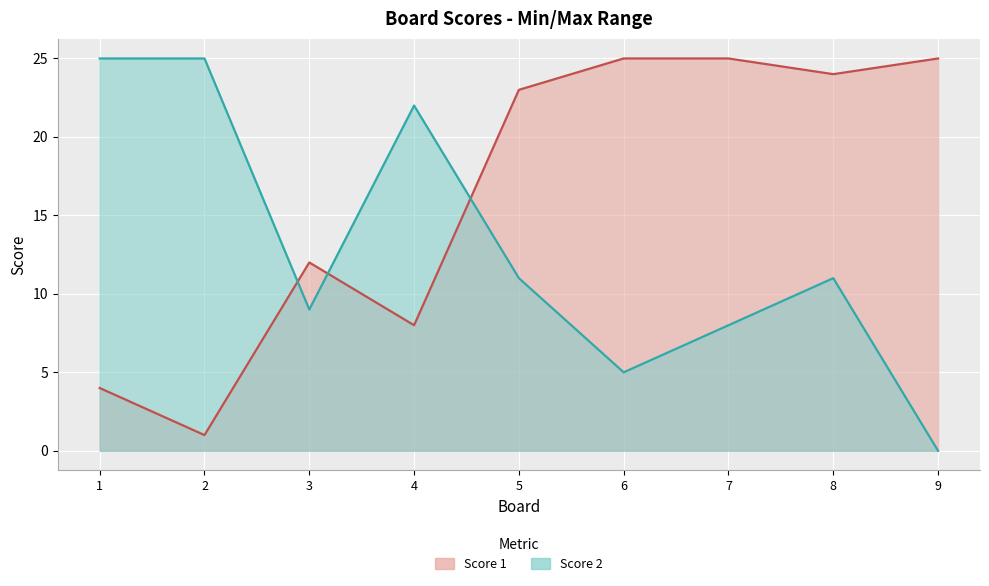

At which category does Score 2 reach its first local peak?

4